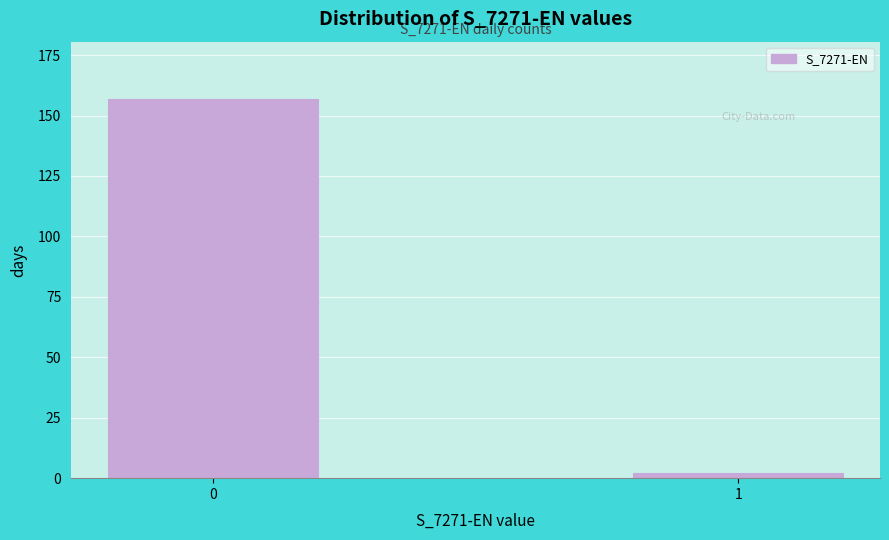

Reading left to right, transcribe all the data shown in this chart.

157	2